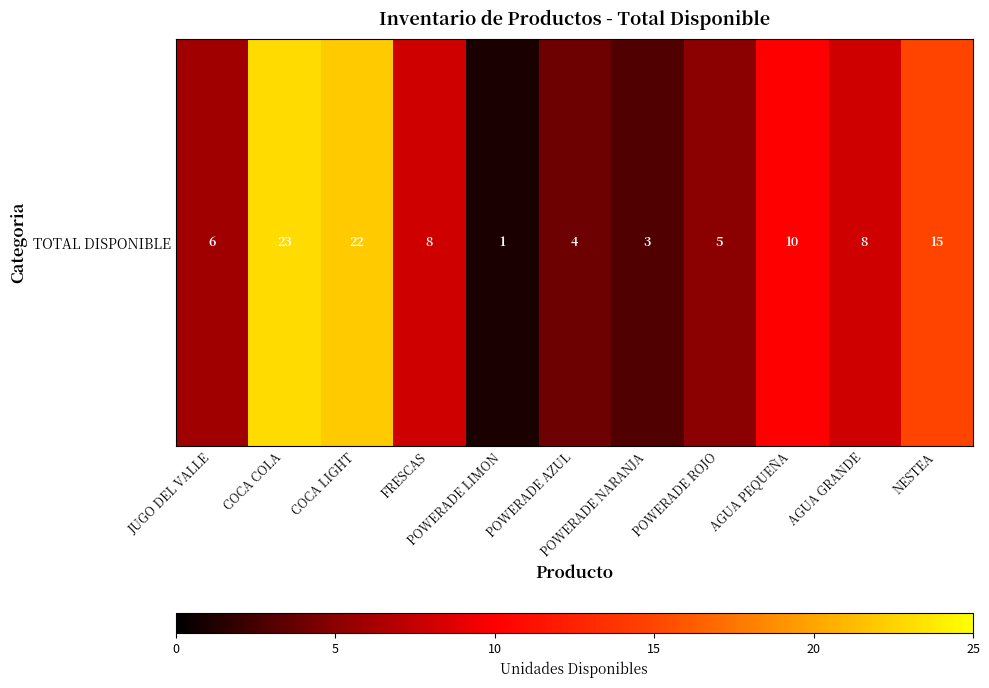

Reading left to right, list all the values displayed in this chart.

6	23	22	8	1	4	3	5	10	8	15